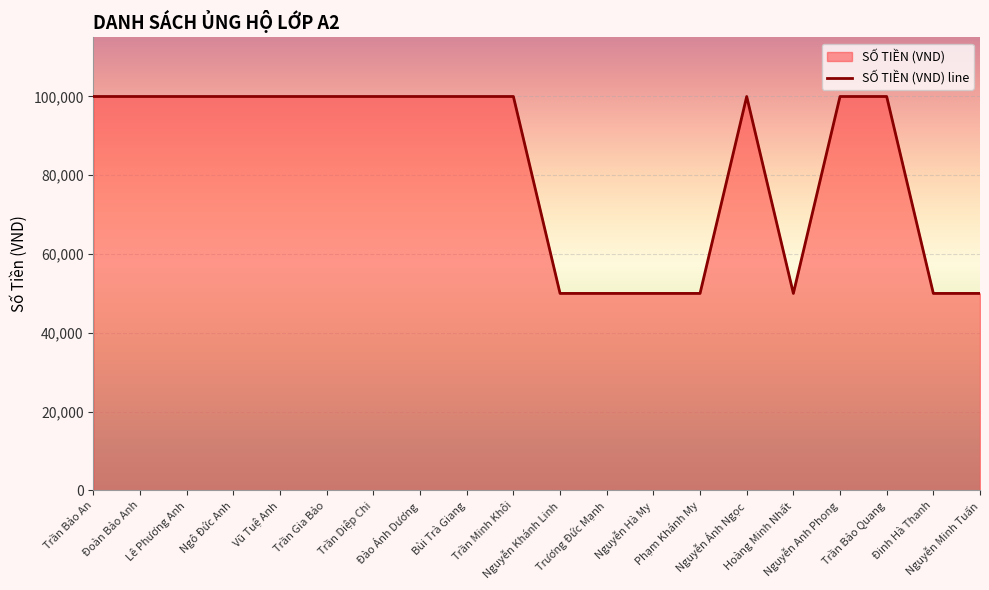

How many interior local peaks (higher than both neighbors) does the data have?

1